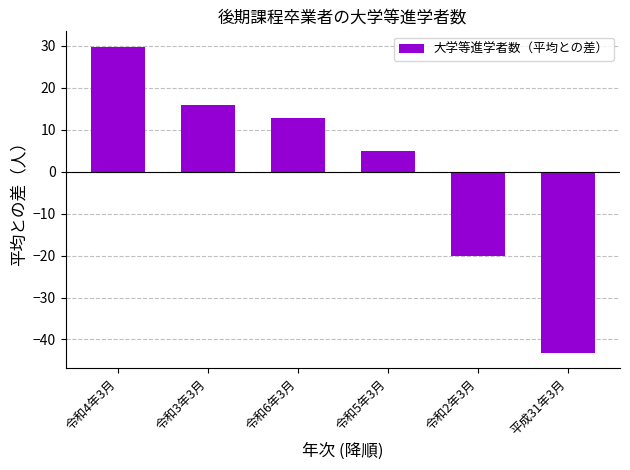

What is the value of the 4th bar from the left?

4.8